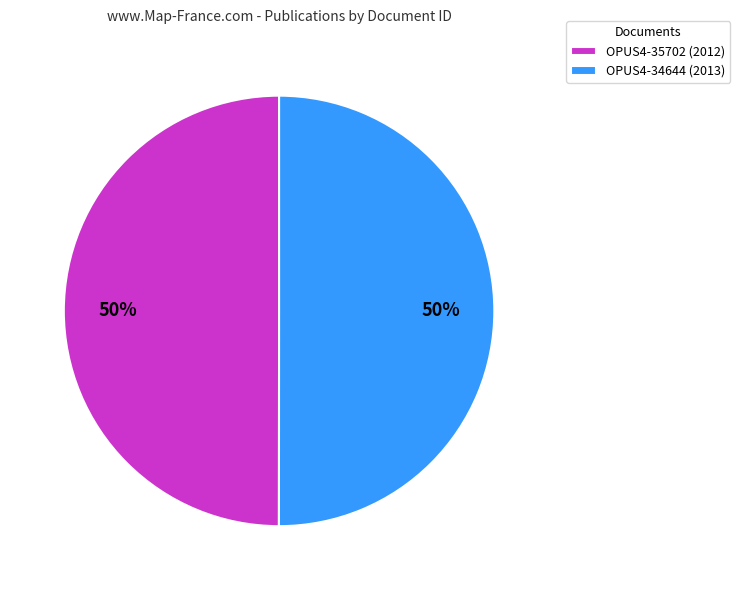

To the nearest percent, what portion does OPUS4-35702 represent?

50%